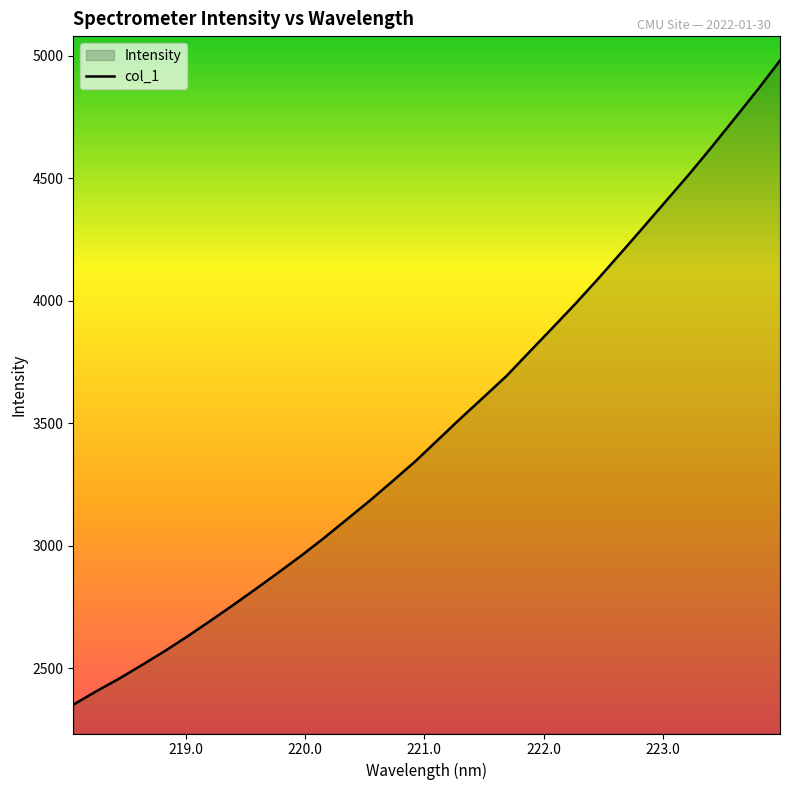

What is the minimum value shown in the chart?

2351.2